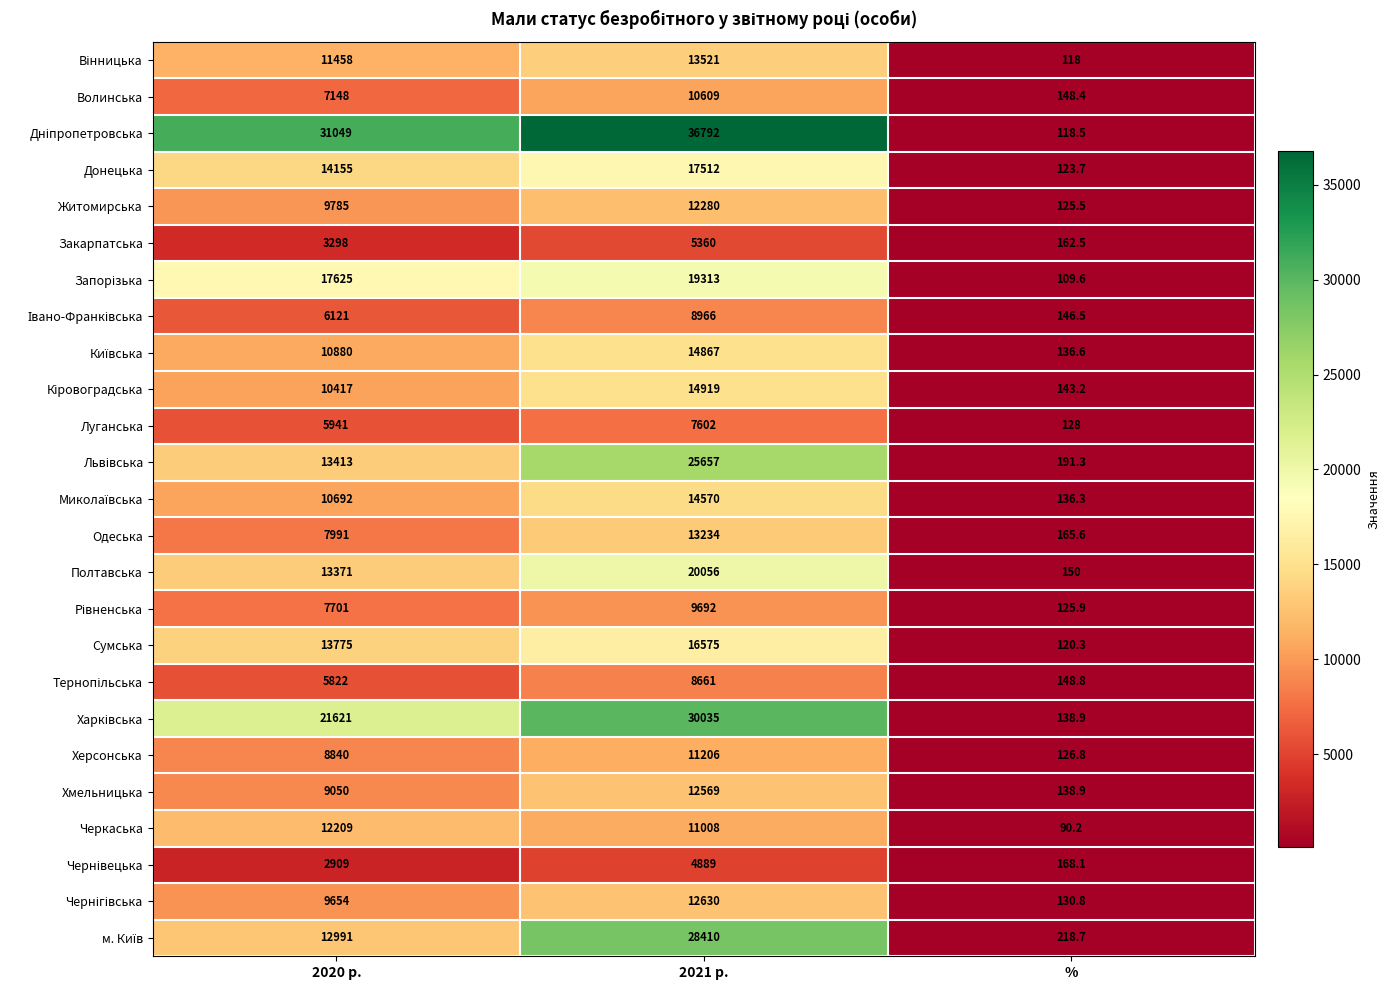

List the labels in order of Одеська value, smallest first.

%, 2020 р., 2021 р.